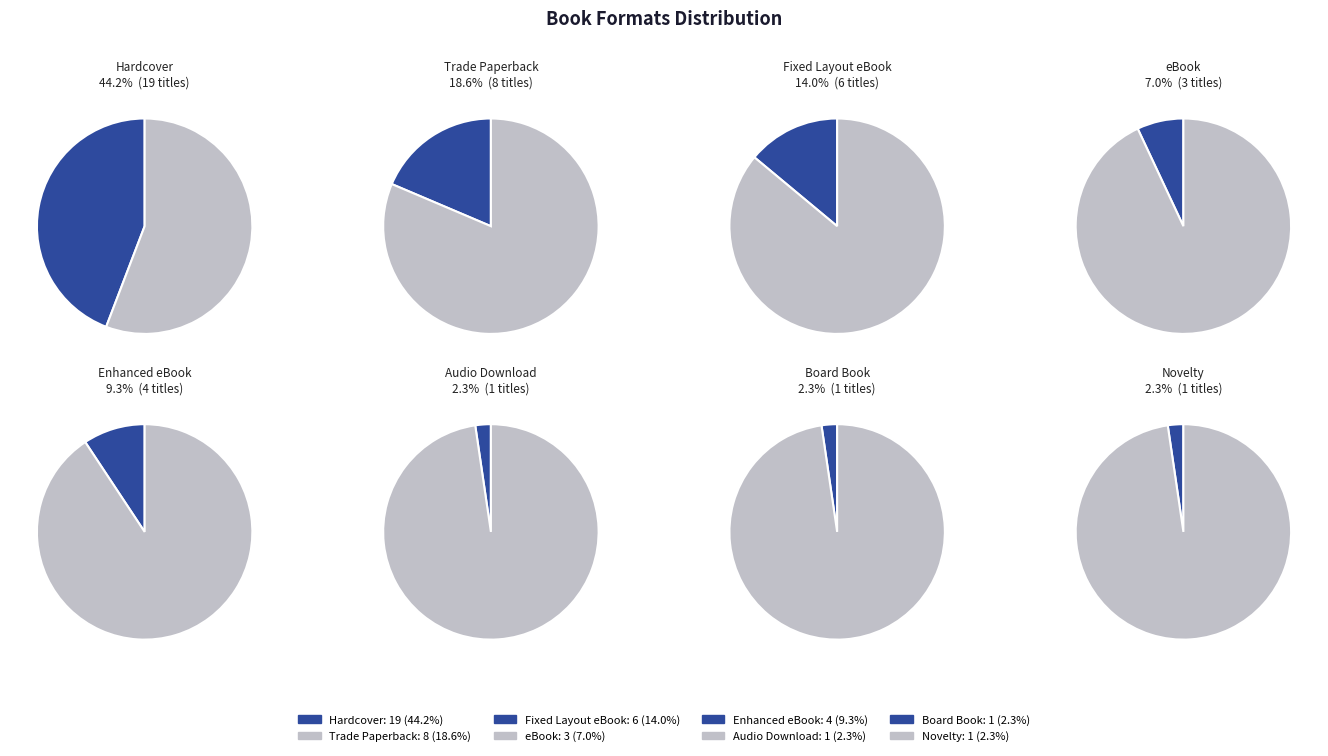

Does Board Book account for over 50% of the chart?

No